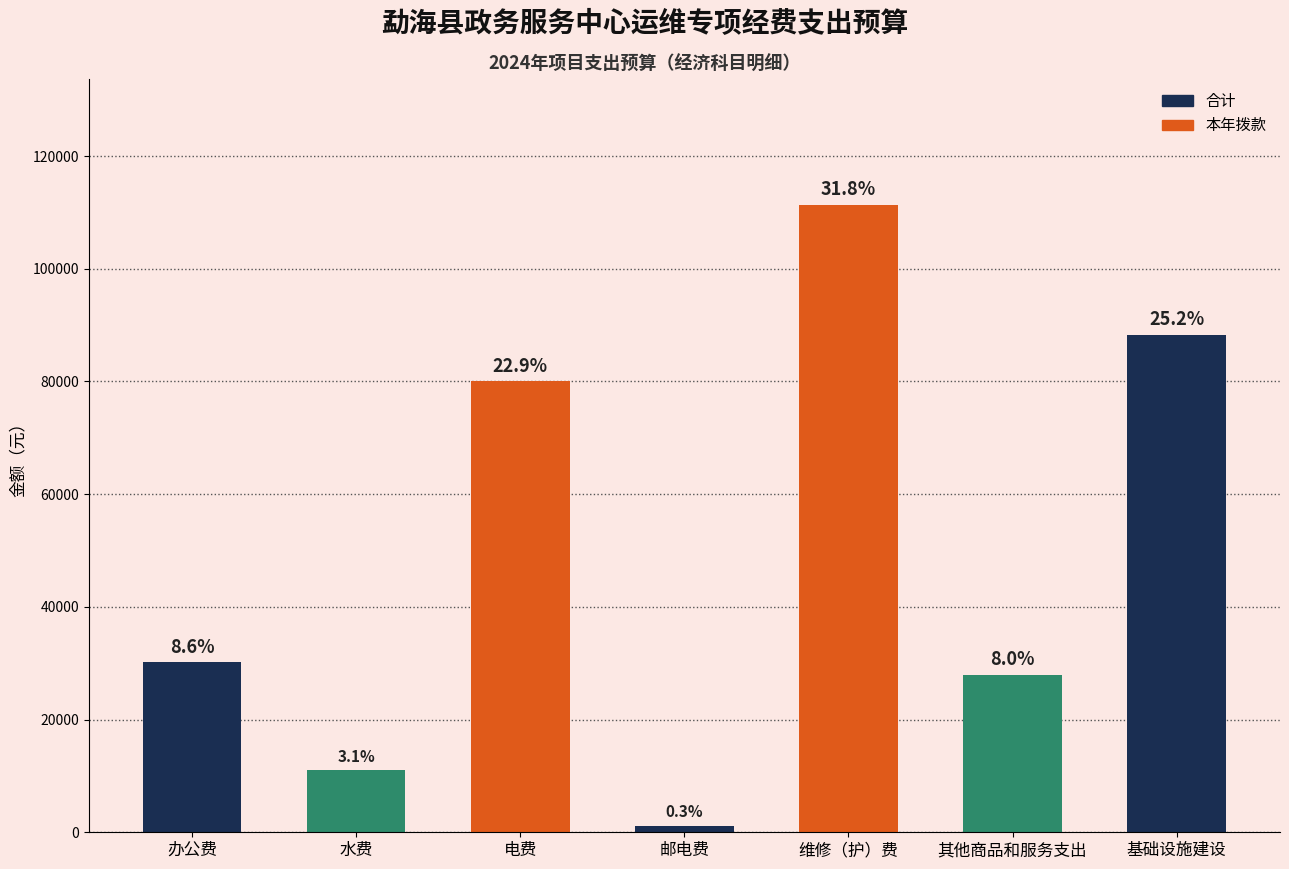

What is the average value of the 本年拨款（一般公共预算小计） series?

50000.0